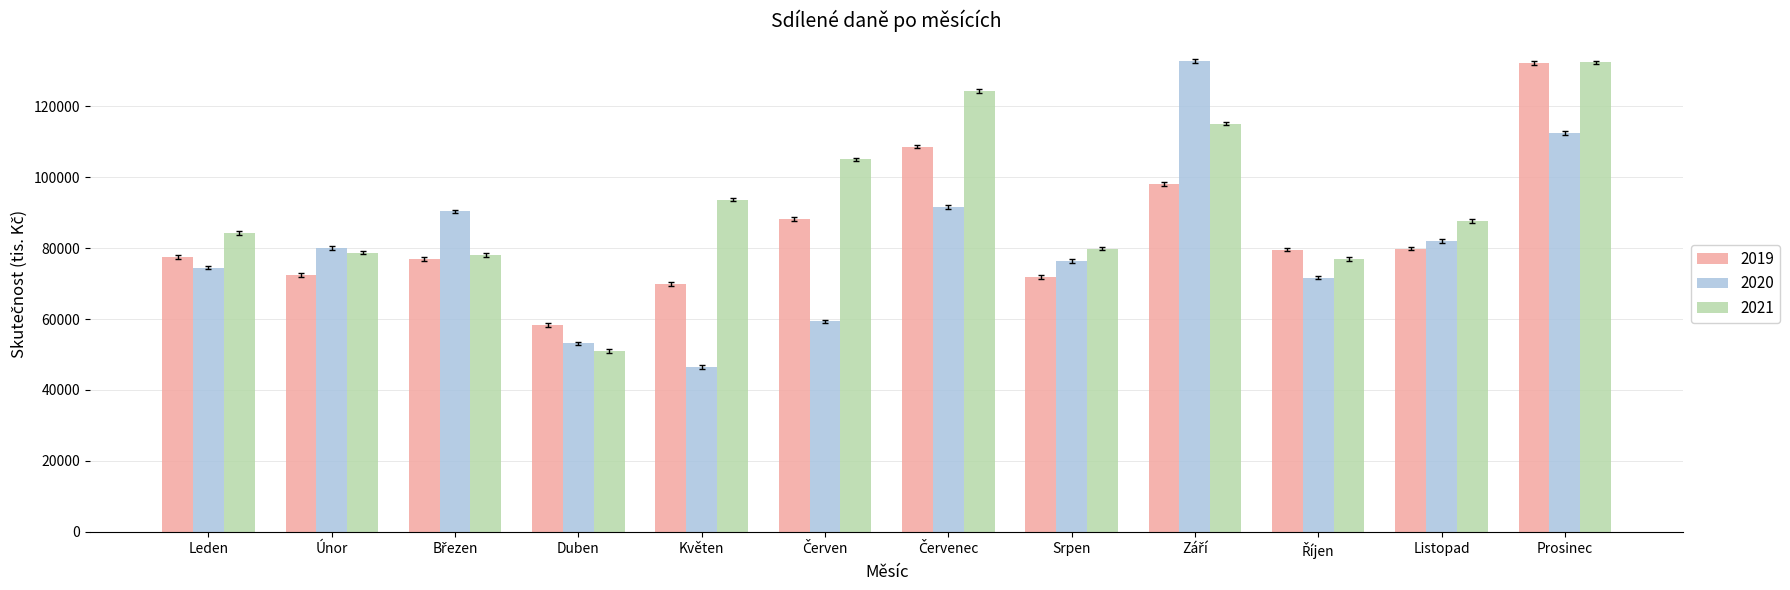

How many bars are there in each group?

3